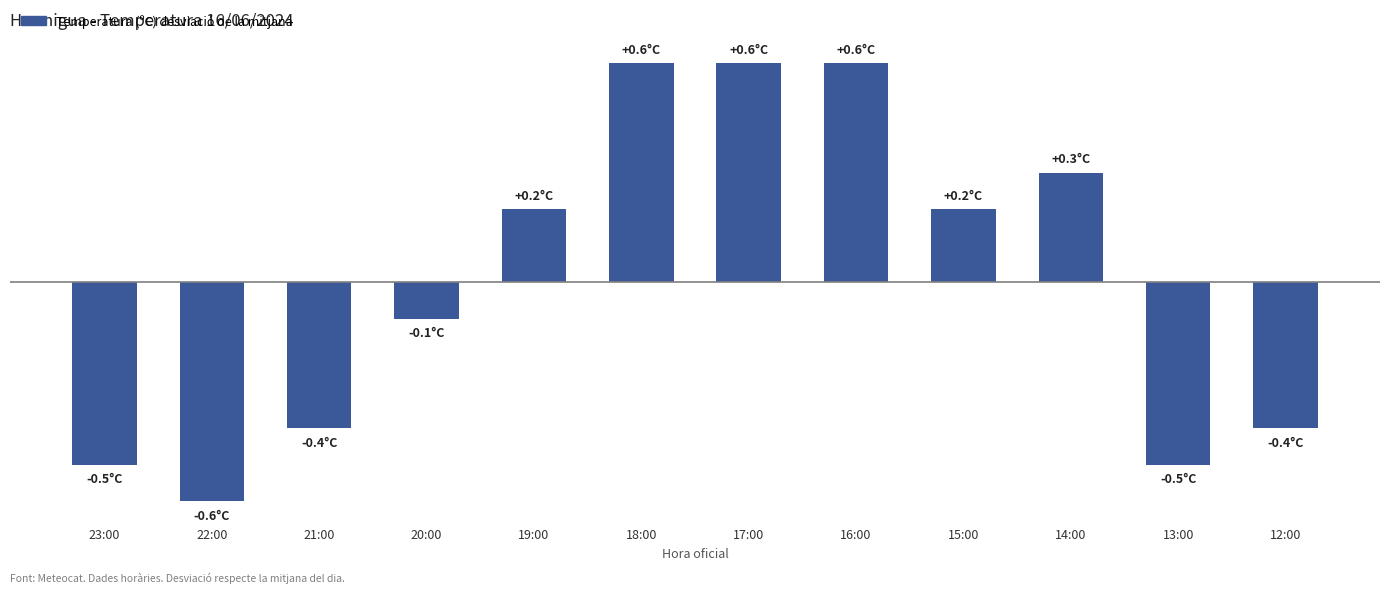

Reading left to right, transcribe all the data shown in this chart.

-0.5	-0.6	-0.4	-0.1	0.2	0.6	0.6	0.6	0.2	0.3	-0.5	-0.4